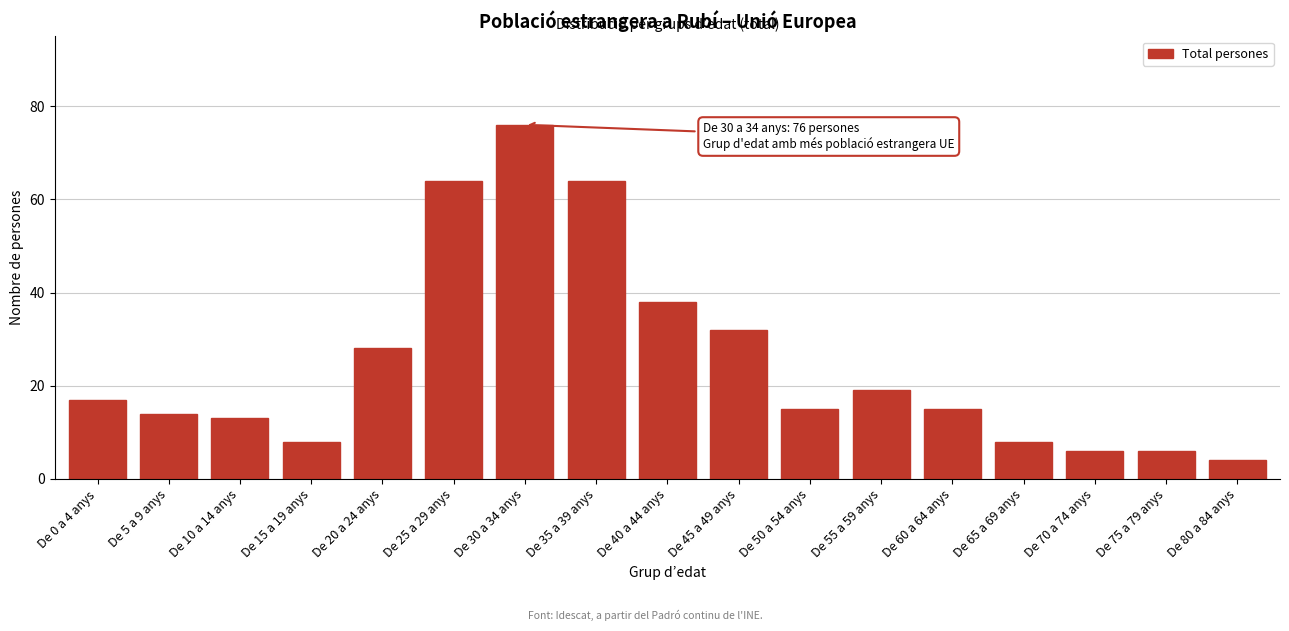

Reading right to left, list all the values displayed in this chart.

De 80 a 84 anys=4	De 75 a 79 anys=6	De 70 a 74 anys=6	De 65 a 69 anys=8	De 60 a 64 anys=15	De 55 a 59 anys=19	De 50 a 54 anys=15	De 45 a 49 anys=32	De 40 a 44 anys=38	De 35 a 39 anys=64	De 30 a 34 anys=76	De 25 a 29 anys=64	De 20 a 24 anys=28	De 15 a 19 anys=8	De 10 a 14 anys=13	De 5 a 9 anys=14	De 0 a 4 anys=17